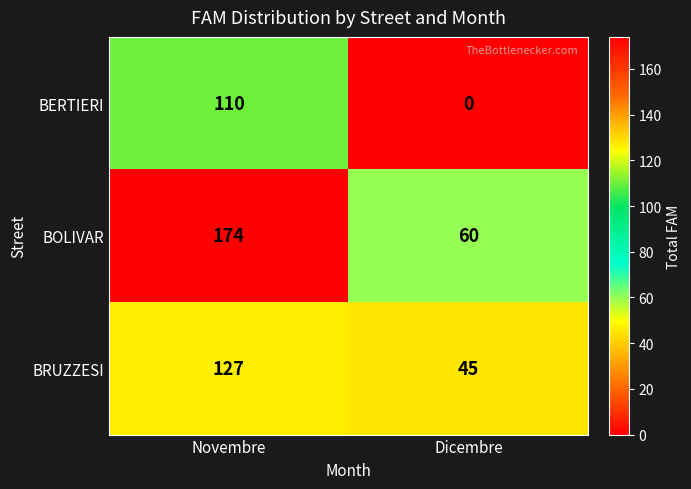

What is the sum of all BRUZZESI values?

172